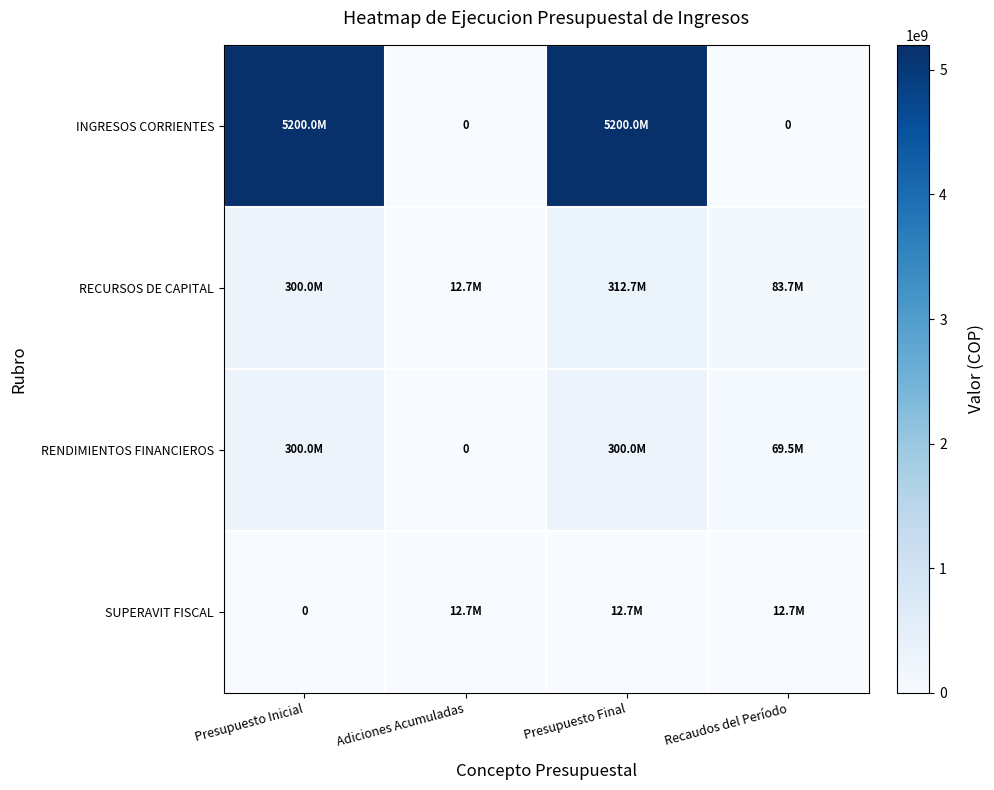

How many values in the RECURSOS DE CAPITAL series exceed 300000000?

1